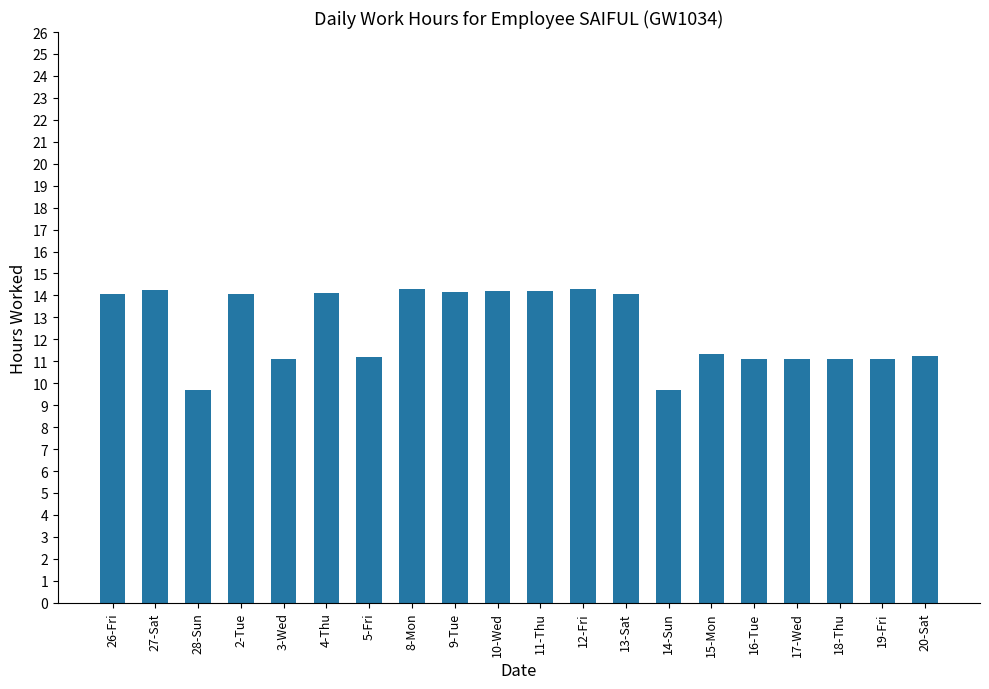

How many series are shown in this chart?

1